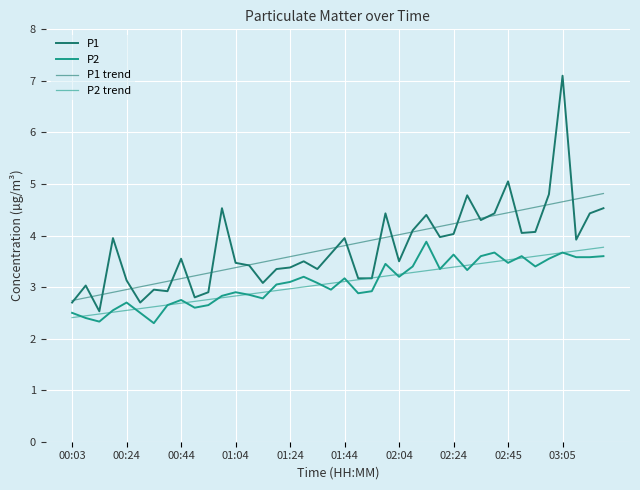

What is the maximum value shown in the chart?

7.1